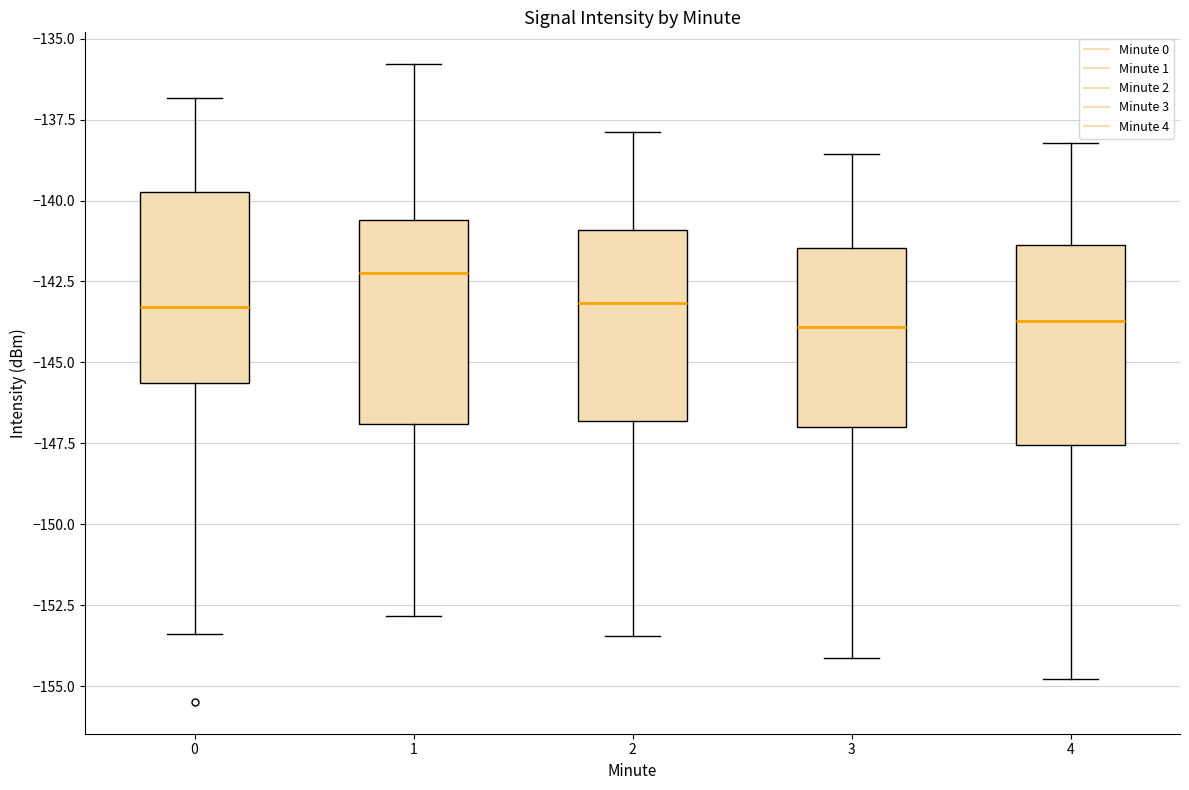

Reading left to right, transcribe this box plot: for each box, give where its median line is, the range the box spans, and where its two whiskers end, as read against the y-axis. The values are not printed on the chart, so give them approximately, as read against the axis.

0: median -143.5, box -145.5 to -139.5, whiskers -153.5 to -137.0
1: median -142.0, box -147.0 to -140.5, whiskers -153.0 to -136.0
2: median -143.0, box -147.0 to -141.0, whiskers -153.5 to -138.0
3: median -144.0, box -147.0 to -141.5, whiskers -154.0 to -138.5
4: median -143.5, box -147.5 to -141.5, whiskers -155.0 to -138.0